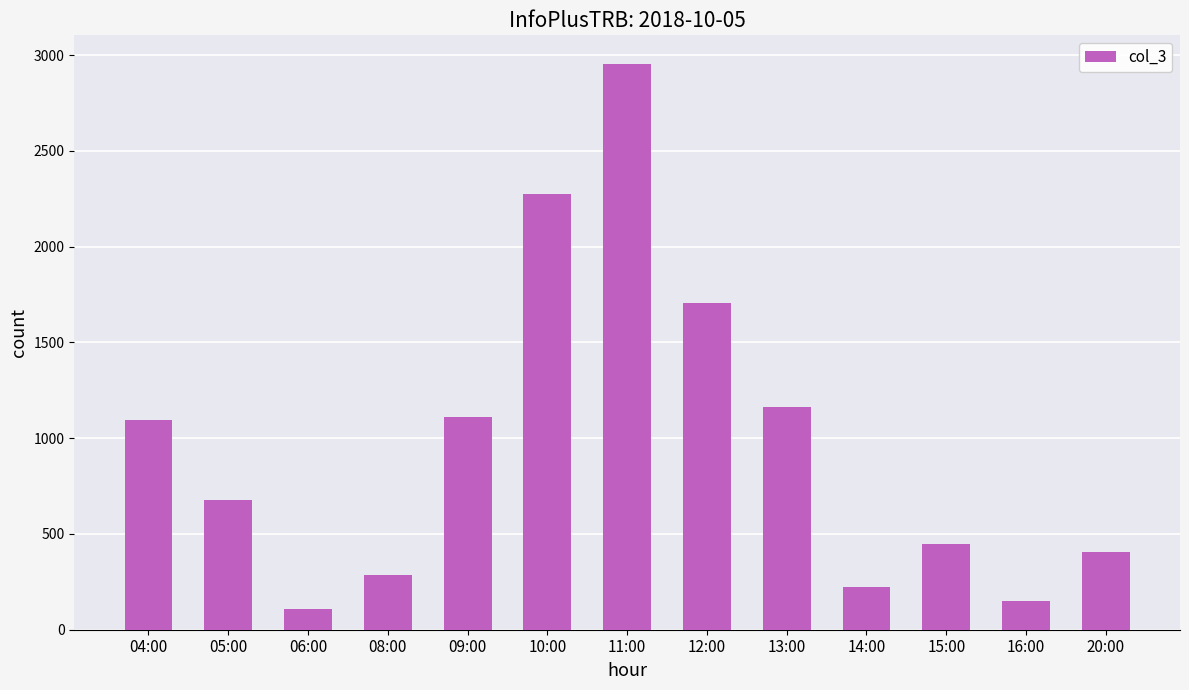

What is the ratio of the value at 11:00 to the value at 15:00?

6.6